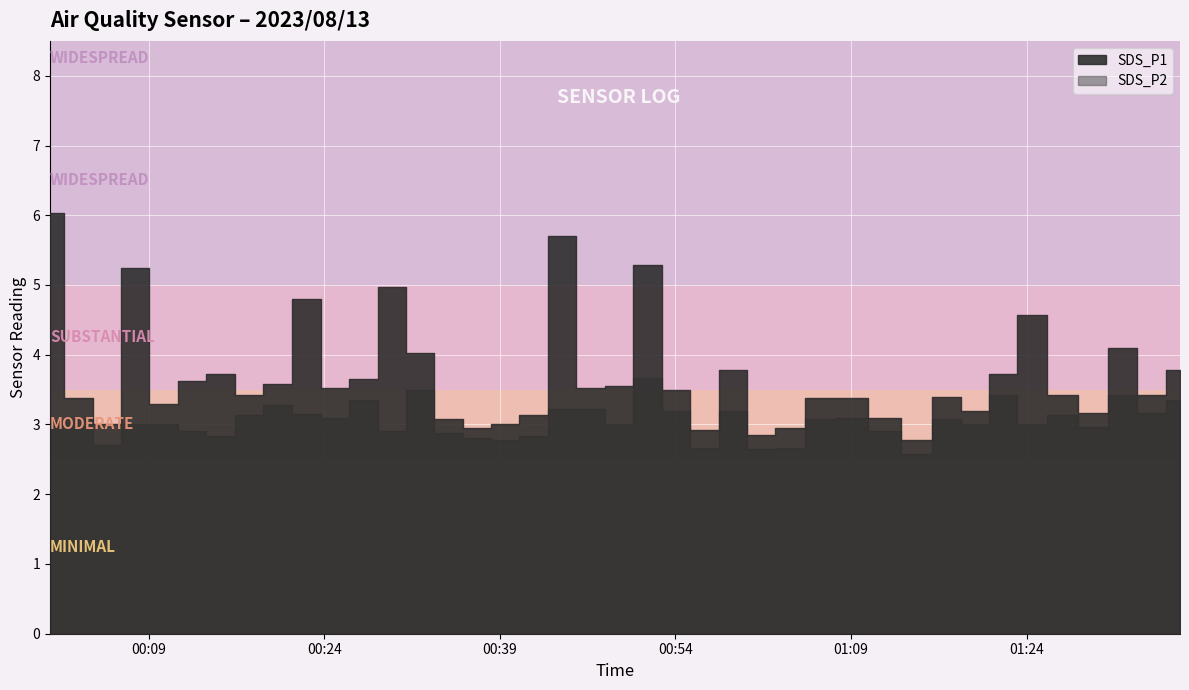

Which has a higher value, 2 or 5?

5